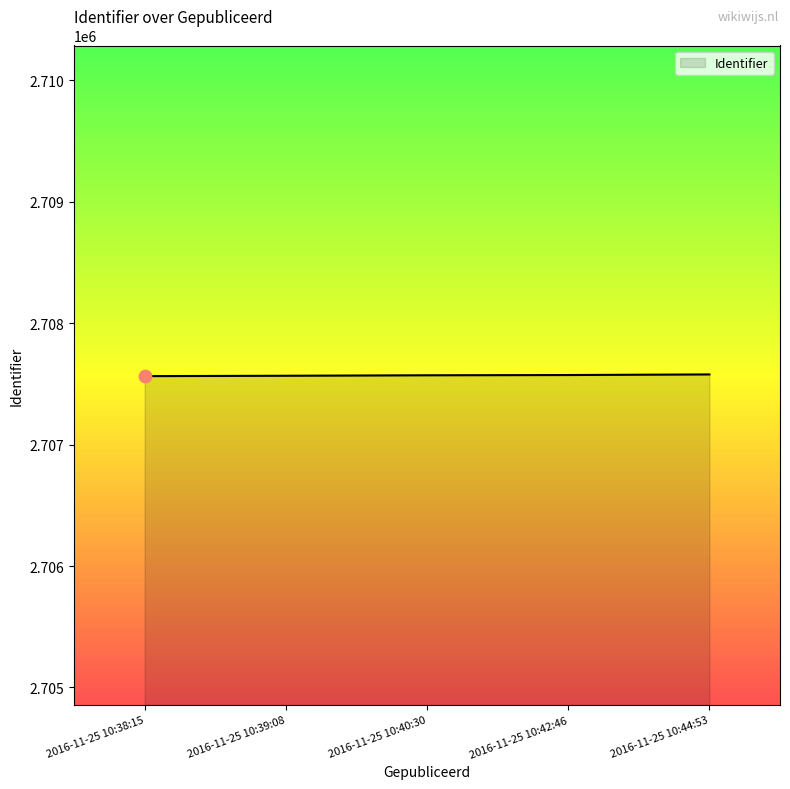

What is the change in value from 2016-11-25 10:42:46 to 2016-11-25 10:44:53?

+5